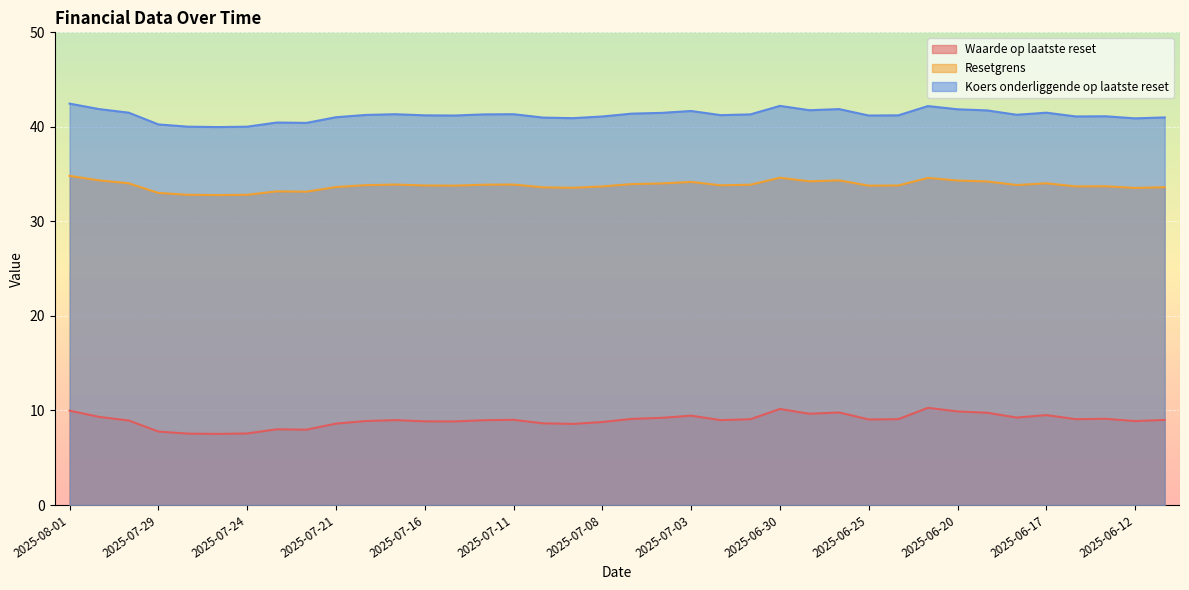

Rank the series at 2025-06-26 from highest to lowest value.

Koers onderliggende op laatste reset, Resetgrens, Waarde op laatste reset